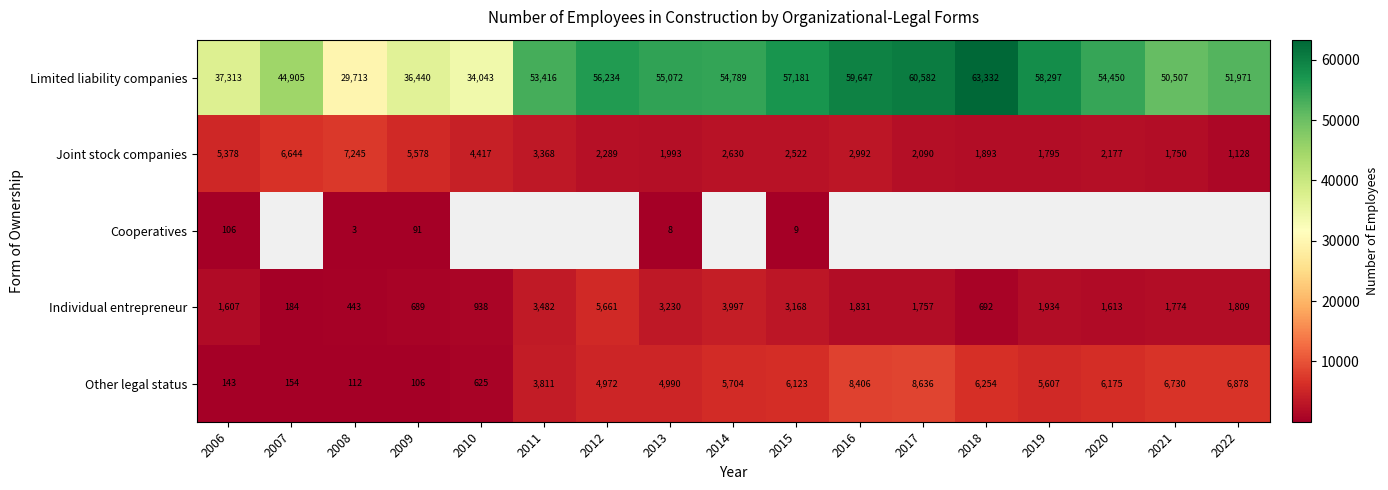

Rank the categories by Limited liability companies value from highest to lowest.

2018, 2017, 2016, 2019, 2015, 2012, 2013, 2014, 2020, 2011, 2022, 2021, 2007, 2006, 2009, 2010, 2008